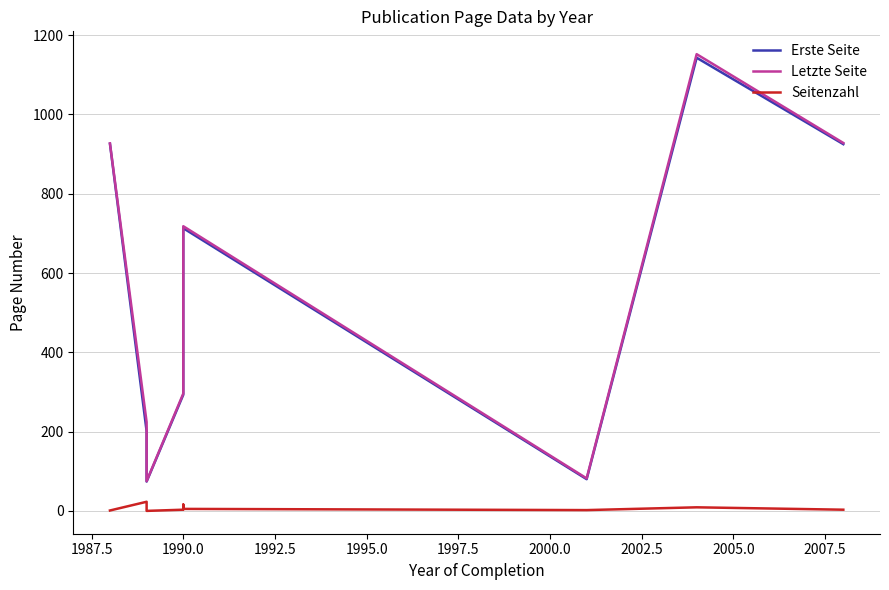

The value of Erste Seite at 1990.0 is 494. True or false?

False